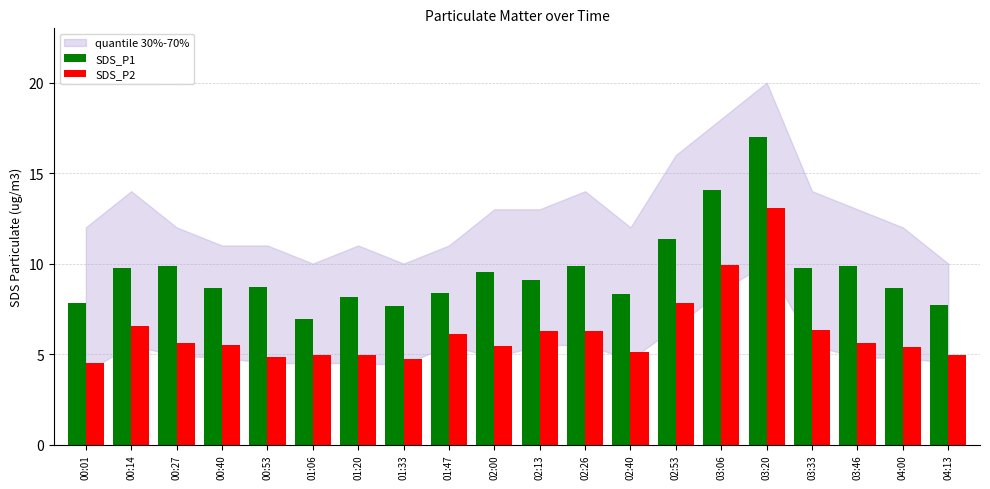

What is the difference between the second highest and minimum values in the SDS_P2 series?

5.4